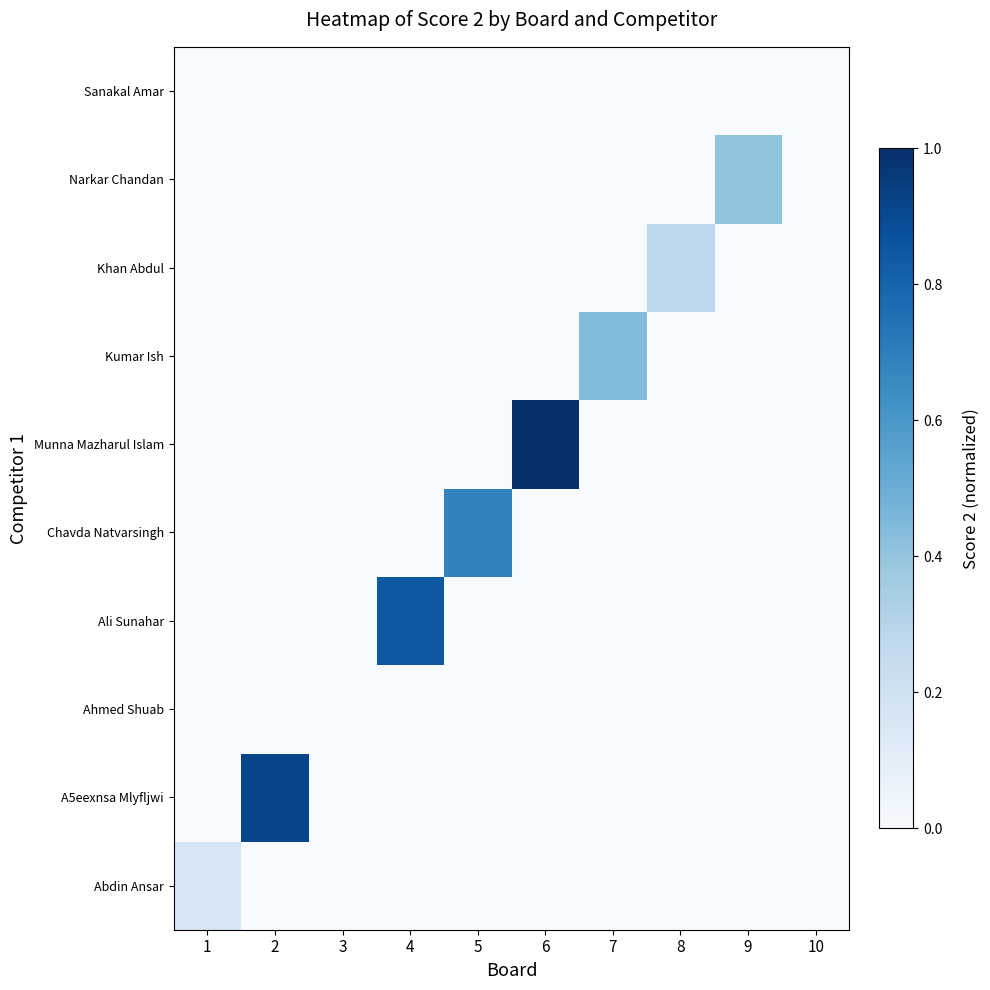

At how many categories does at least one series exceed 0?

8